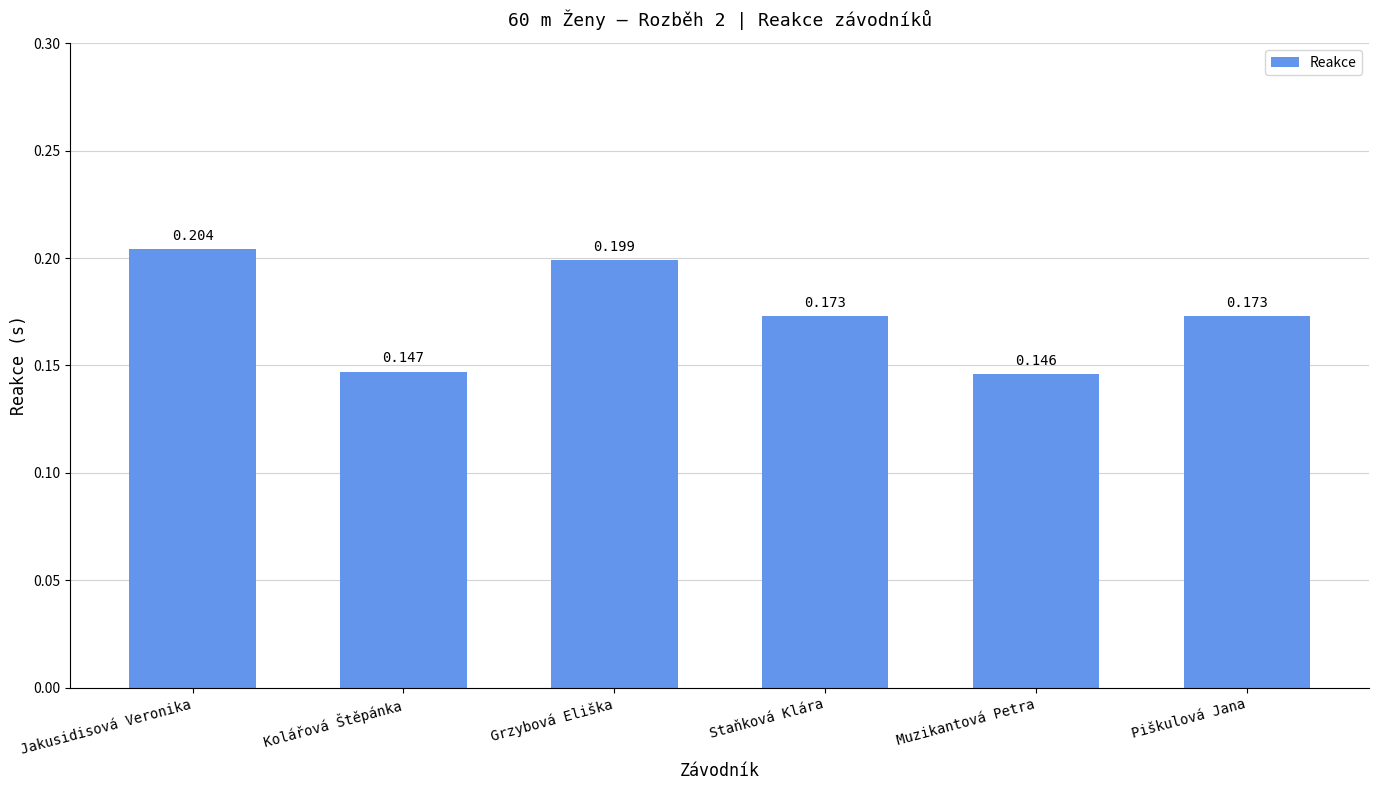

How many values are between 0 and 1?

6